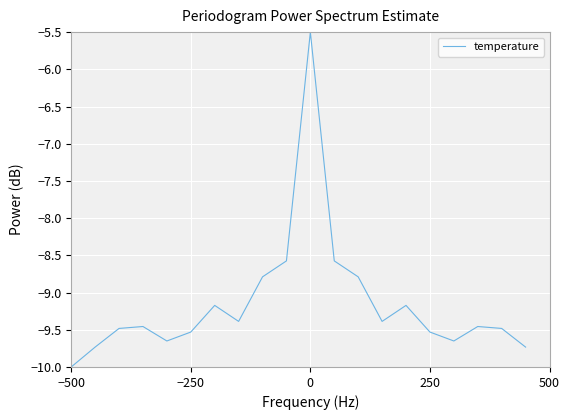

What is the smallest value displayed?

-10.0